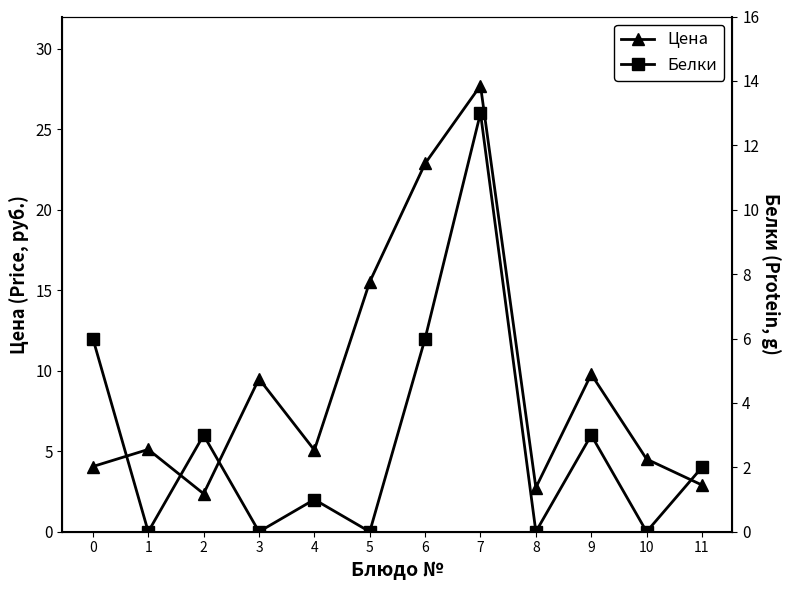

Reading left to right, what are all the values shown in this chart?

Цена: 4.0	5.1	2.4	9.5	5.1	15.5	22.9	27.7	2.7	9.8	4.5	2.9
Белки: 6.0	0.0	3.0	0.0	1.0	0.0	6.0	13.0	0.0	3.0	0.0	2.0